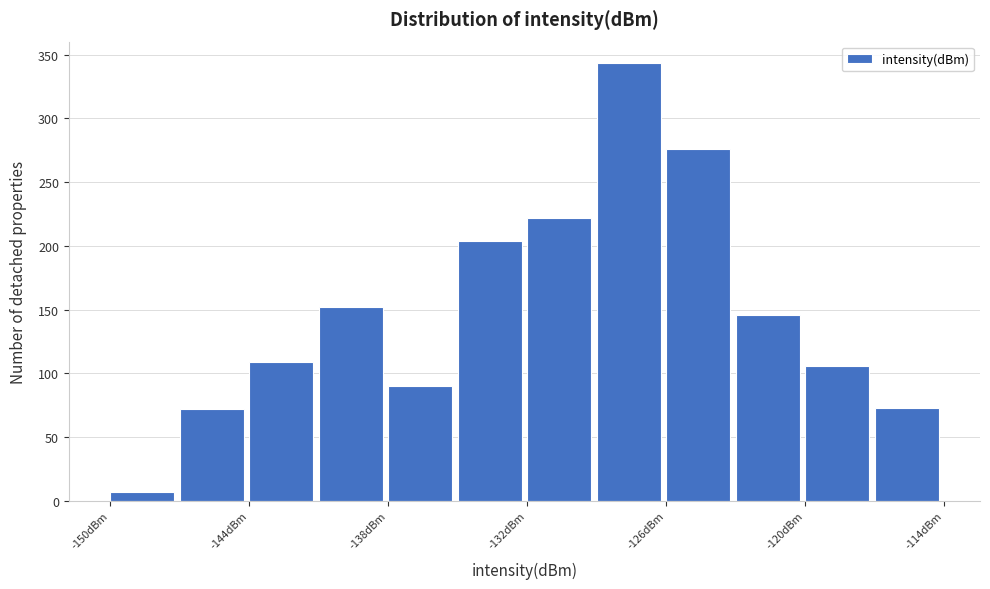

Around what value on the x-axis is the tallest bar? Give the approximate position of its centre, as read against the axis.

-128